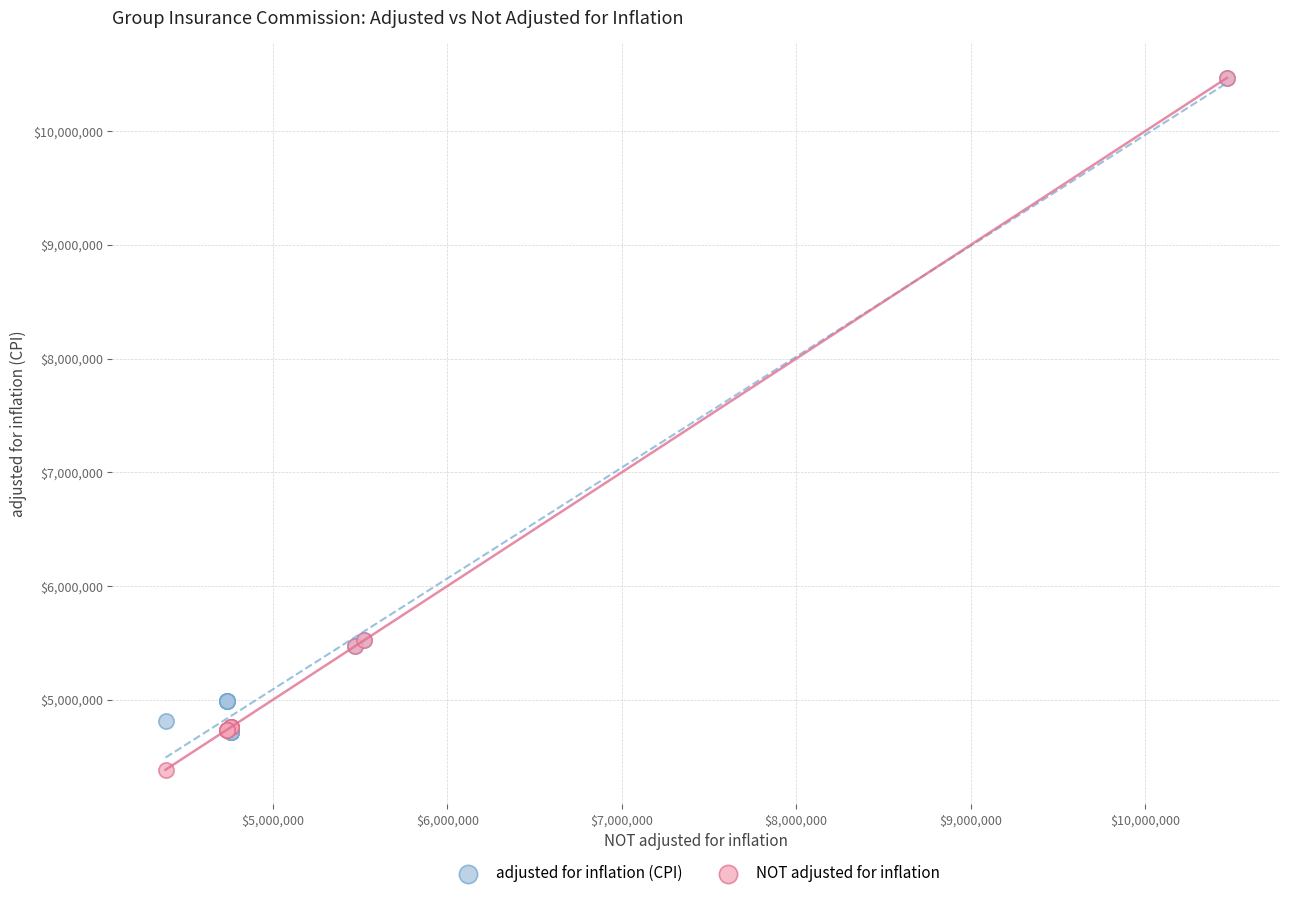

Which series reaches the minimum Y coordinate?

NOT adjusted for inflation